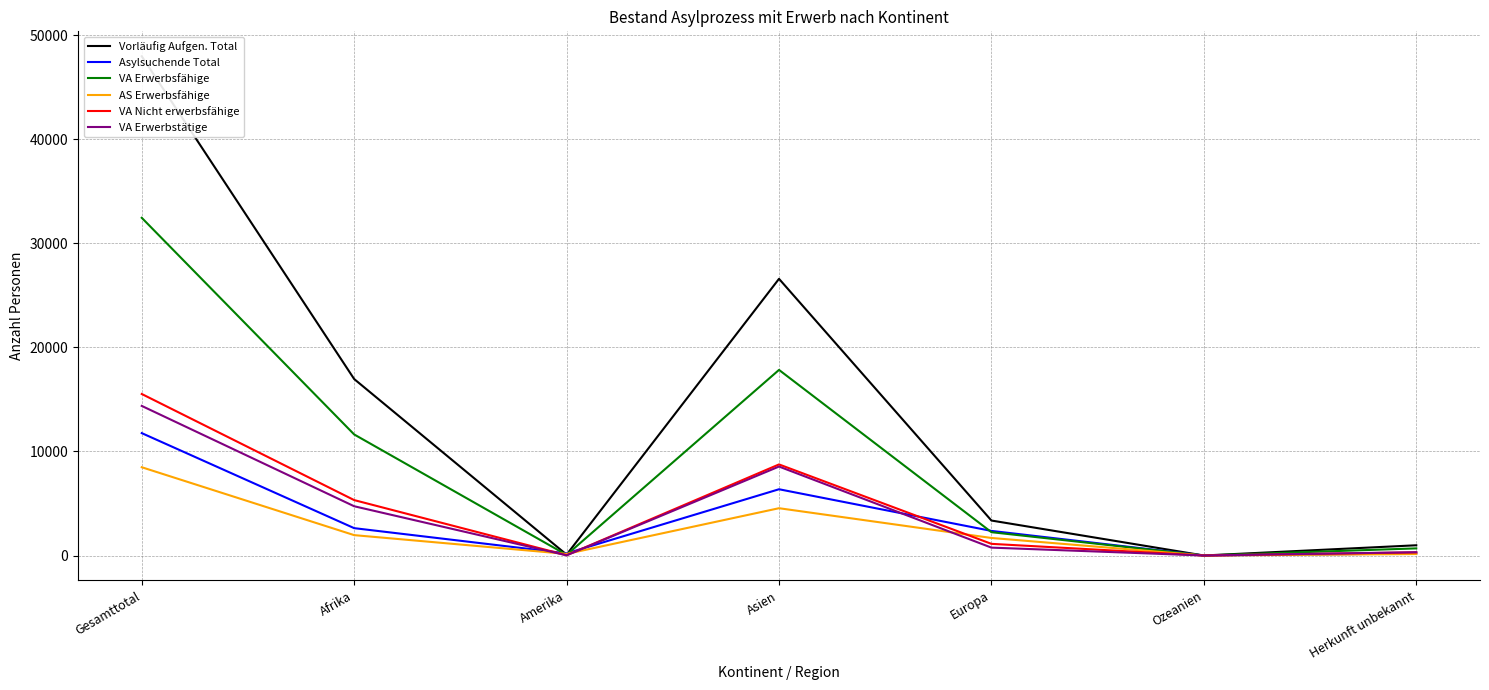

How many values in the VA Erwerbstätige series exceed 757?

3